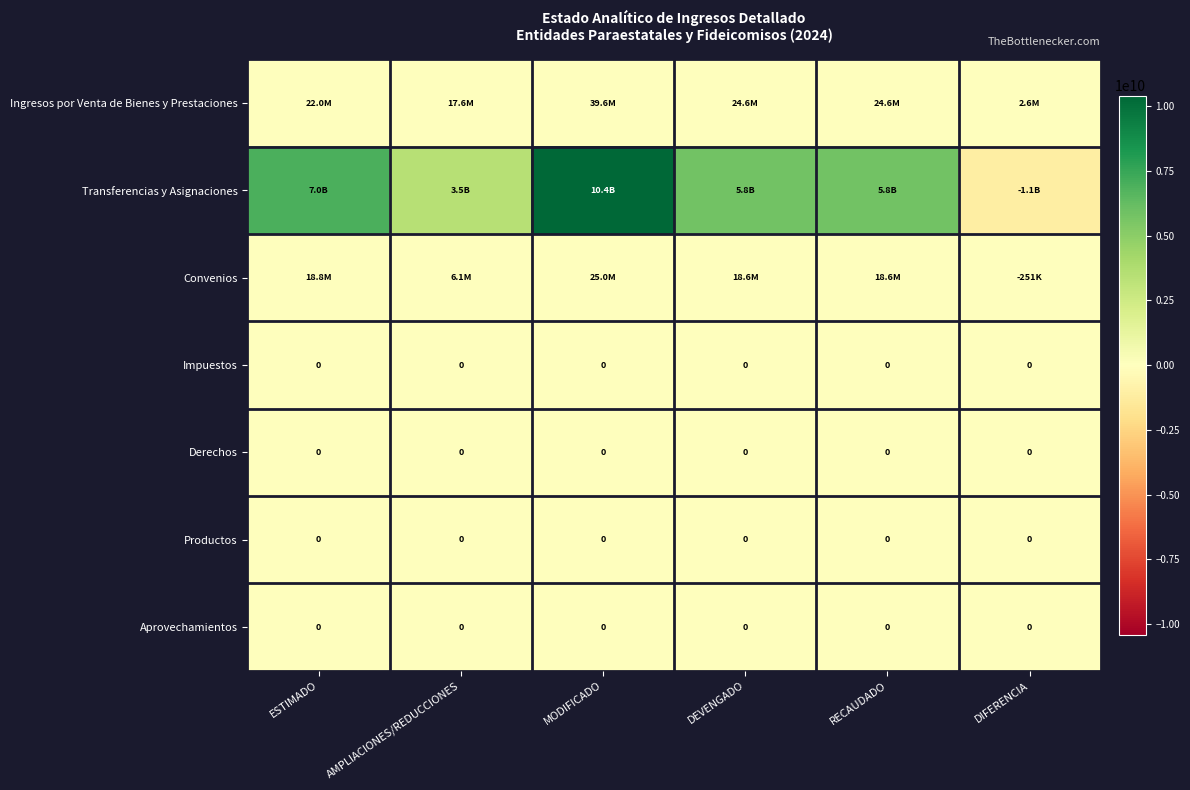

True or false: Aprovechamientos has a value of 0 at DEVENGADO.

True